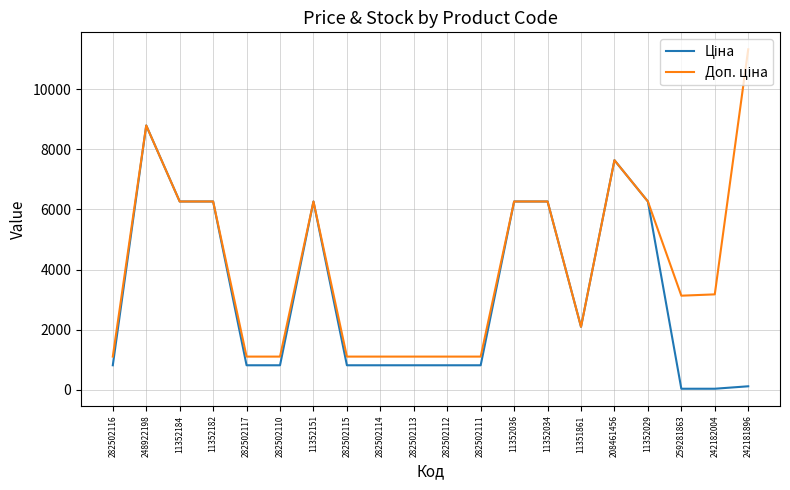

What is the total value across all series at 208461456?

15283.7